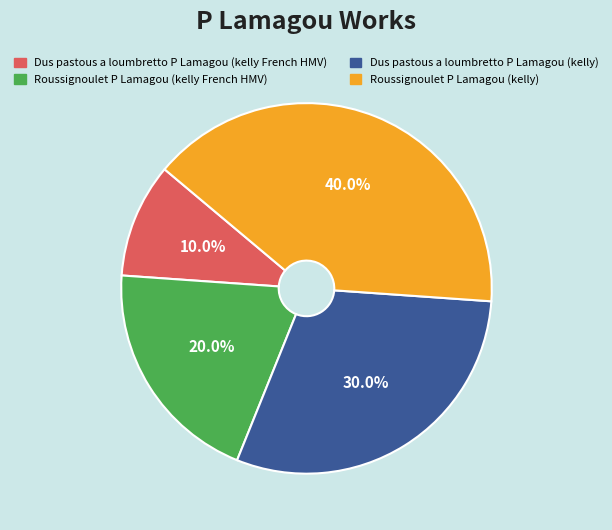

To the nearest percent, what is the average slice percentage?

25%